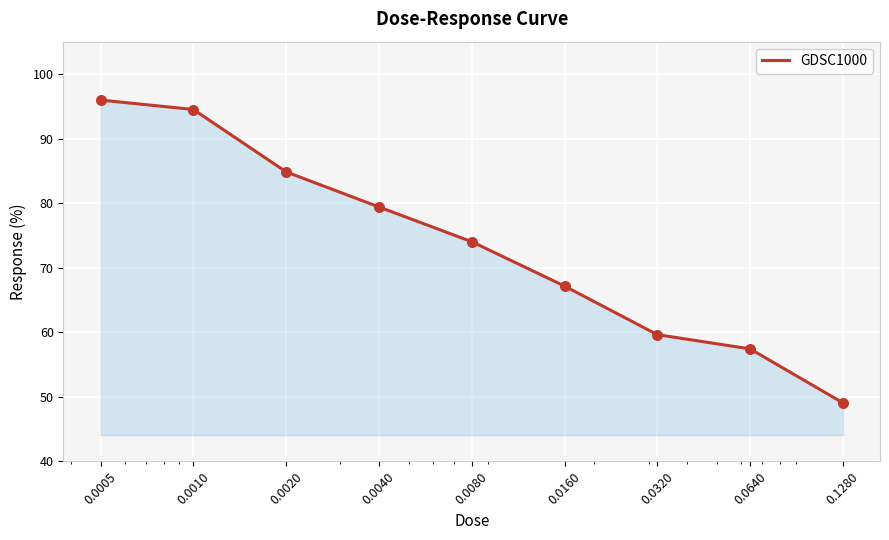

What is the difference between the maximum and minimum values?

46.9